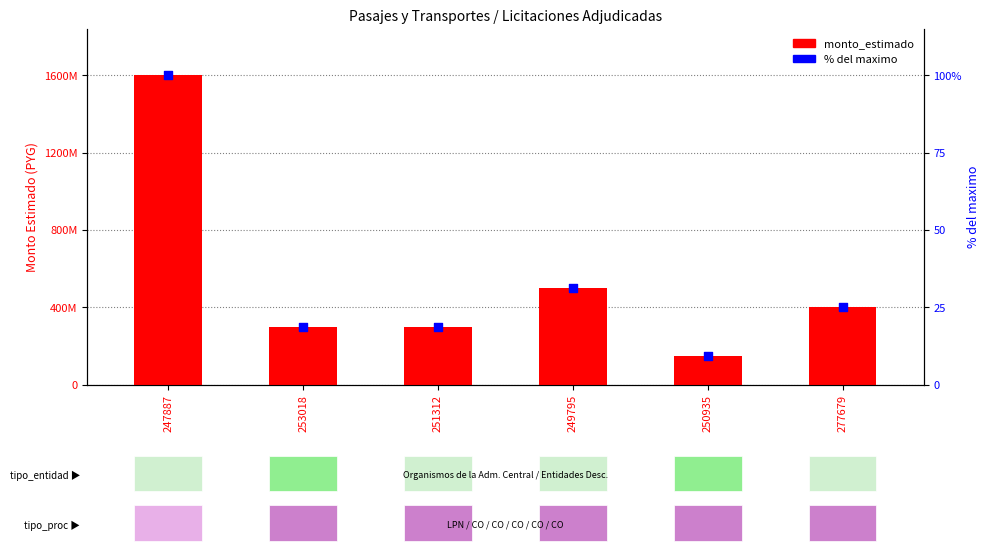

What is the total value across all series at 247887?

1600000100.0